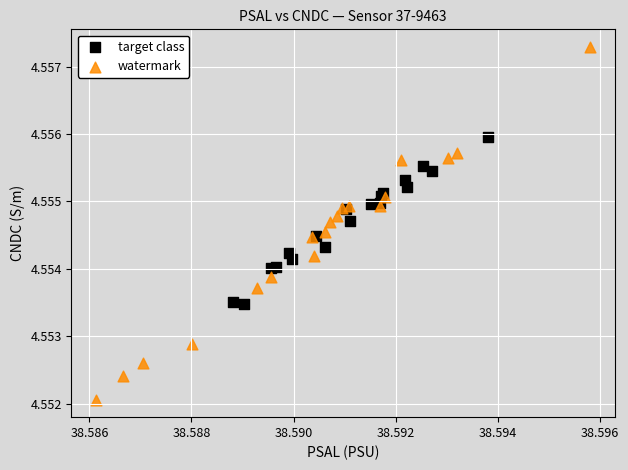

Which series reaches the minimum Y coordinate?

watermark